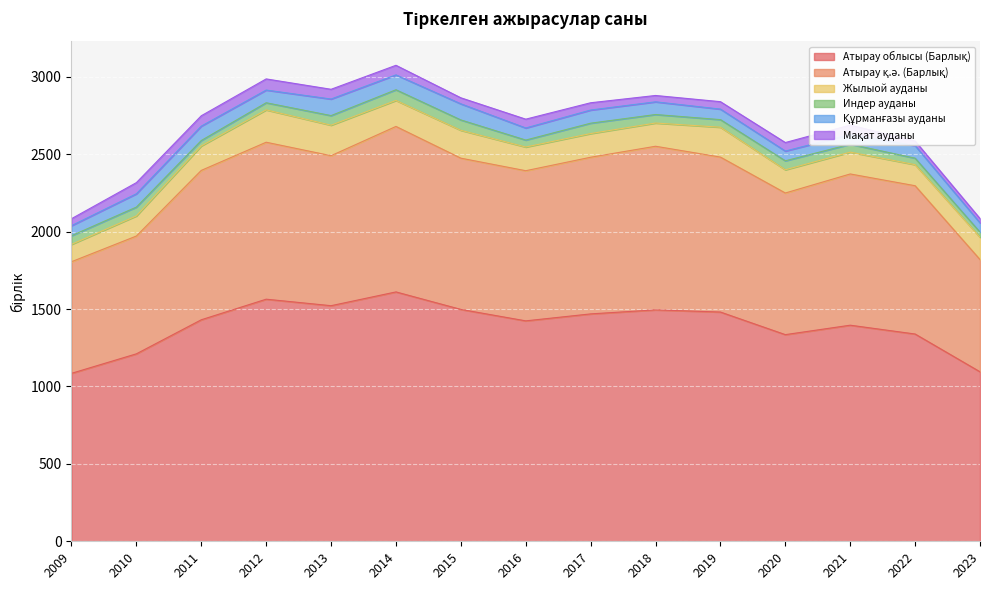

Which series has the widest spread of values?

Атырау облысы (Барлық)